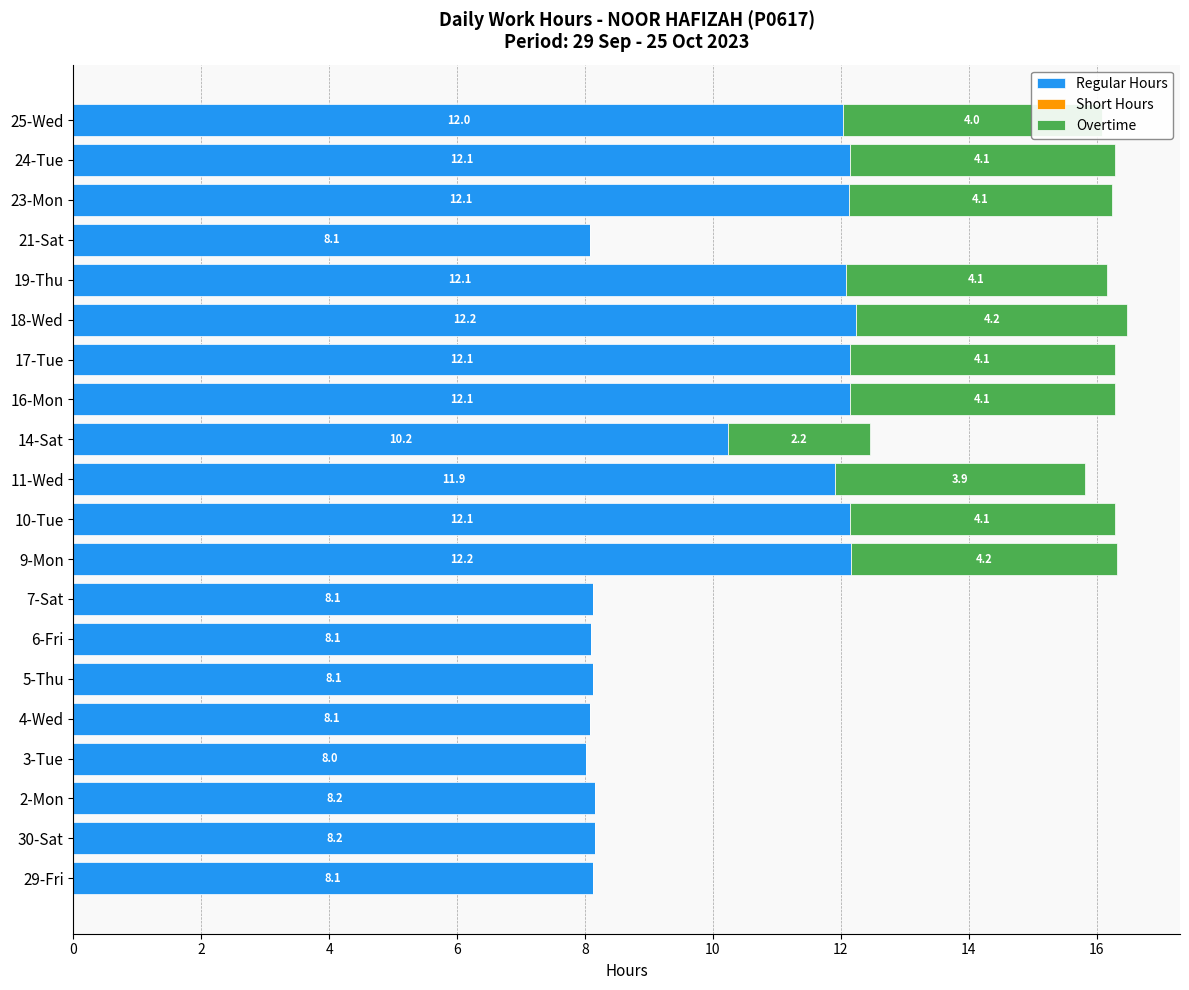

The Regular Hours series shows 8.1 at 6-Fri. True or false?

True